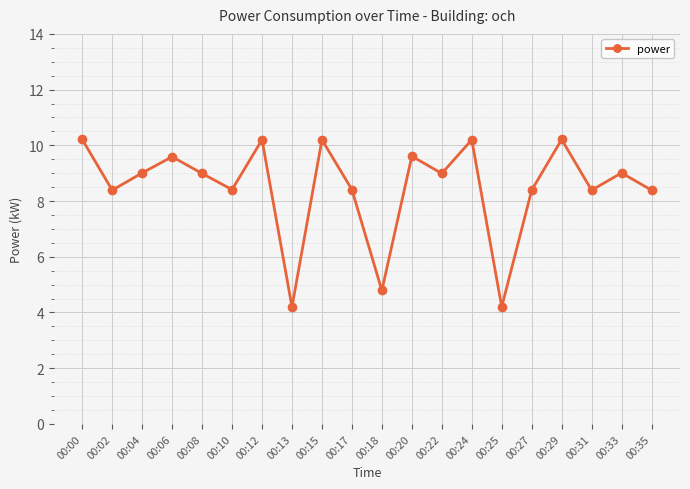

How many distinct data groups are displayed?

1